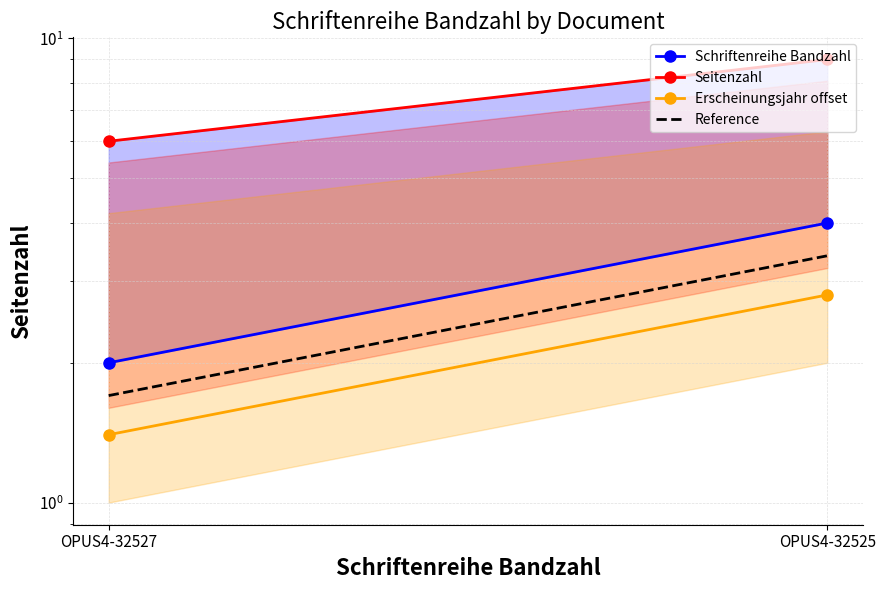

Rank the series at OPUS4-32527 from highest to lowest value.

Seitenzahl, Schriftenreihe Bandzahl, Reference, Erscheinungsjahr offset